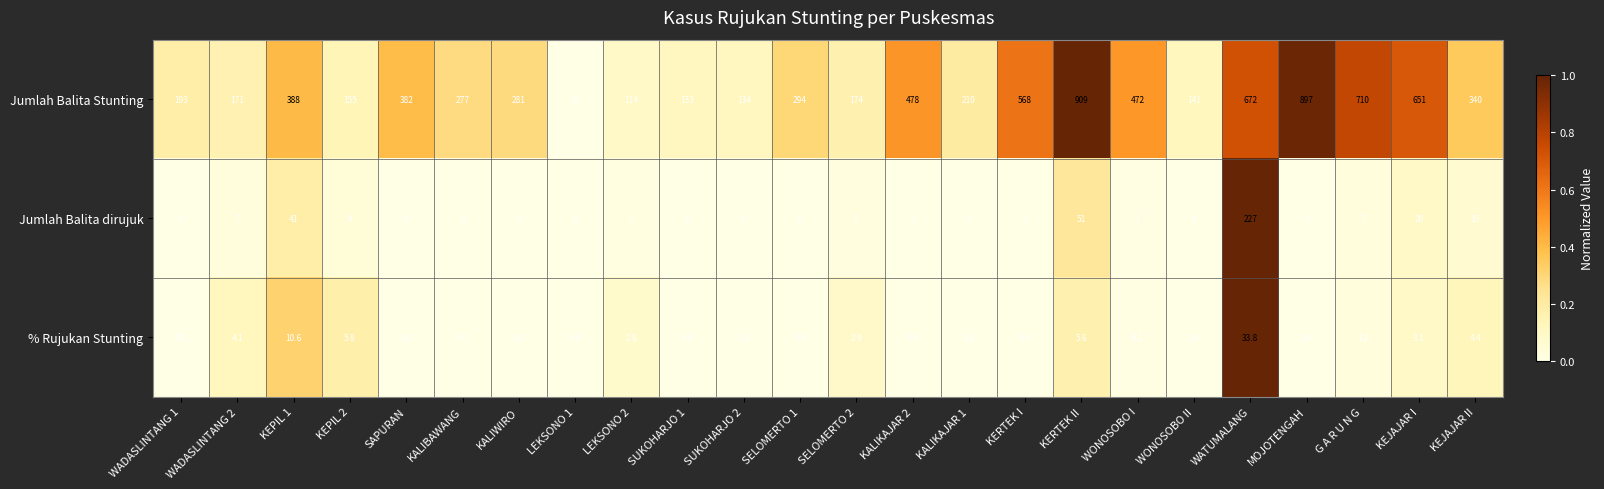

What is the maximum value shown in the chart?

909.0